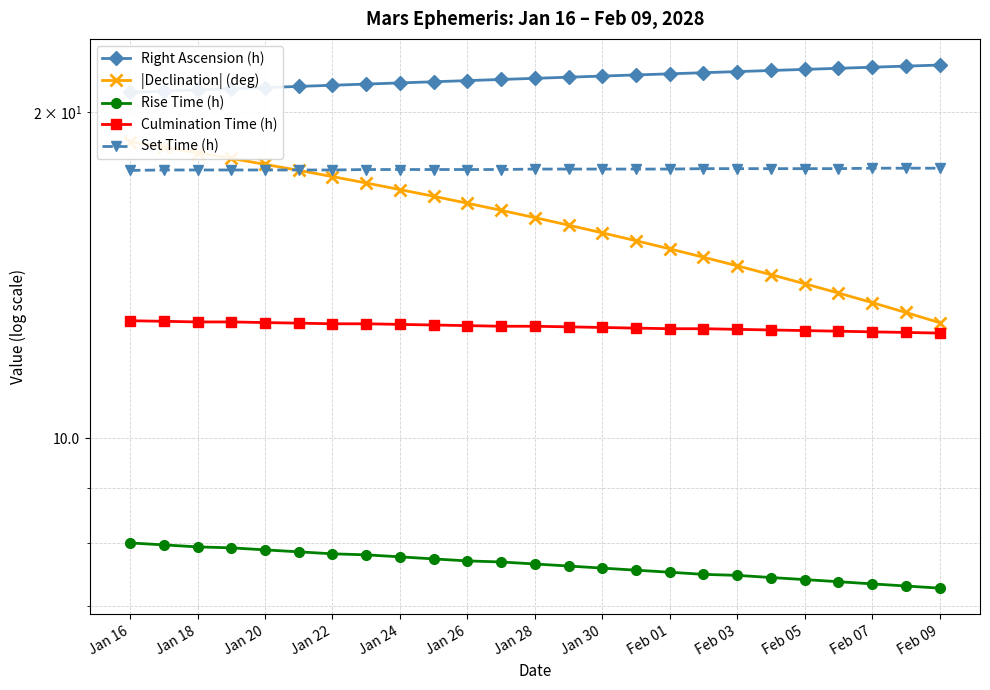

At which label does |Declination| (deg) first exceed 15?

Jan 16